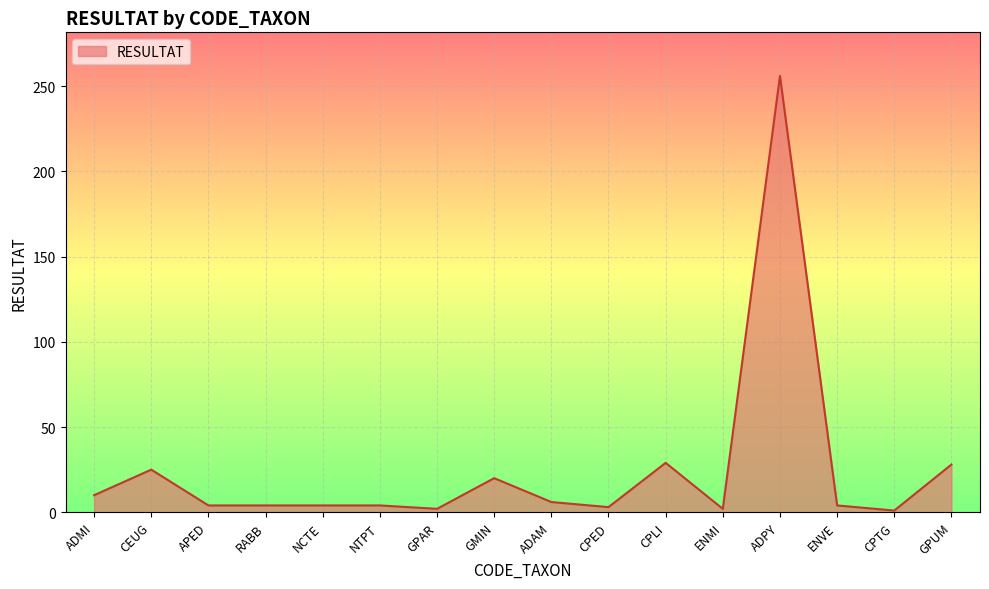

Where is the first local maximum?

CEUG